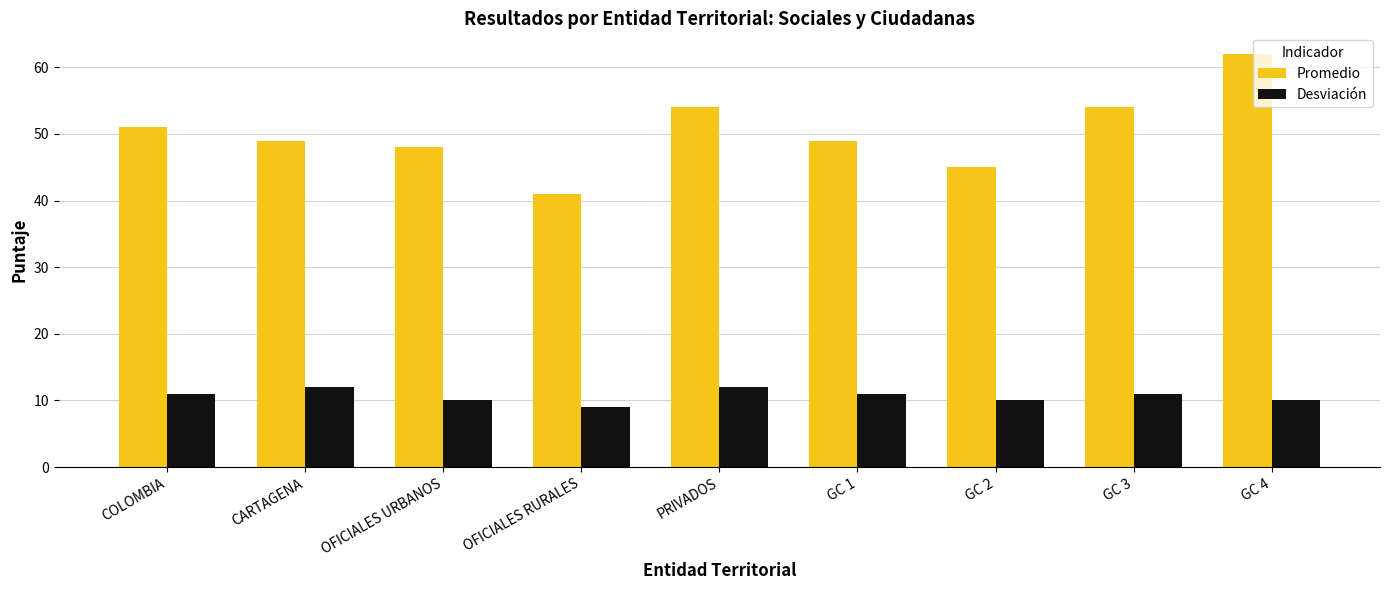

List the series in order of their peak value, highest first.

Promedio, Desviación